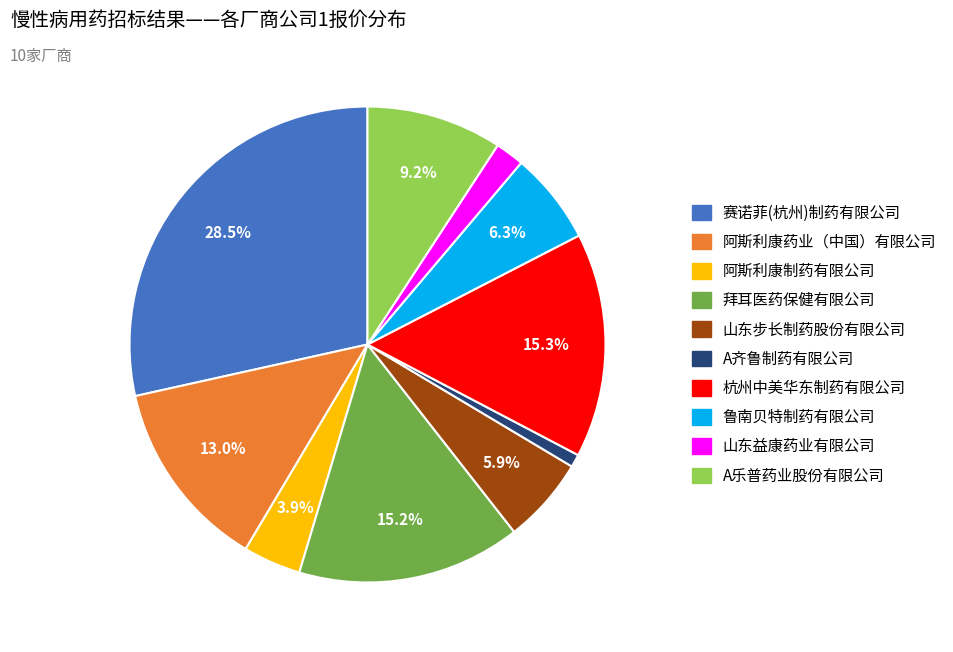

What portion of the pie excludes A乐普药业股份有限公司?

90.8%